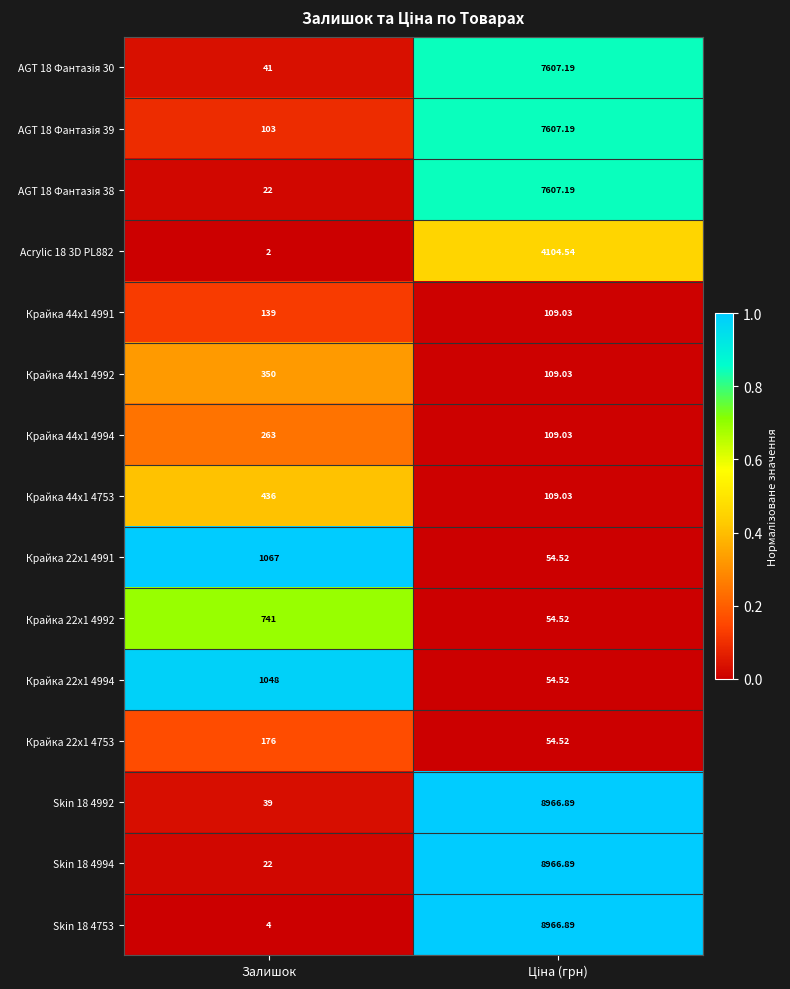

What is the greatest value displayed?

8966.9